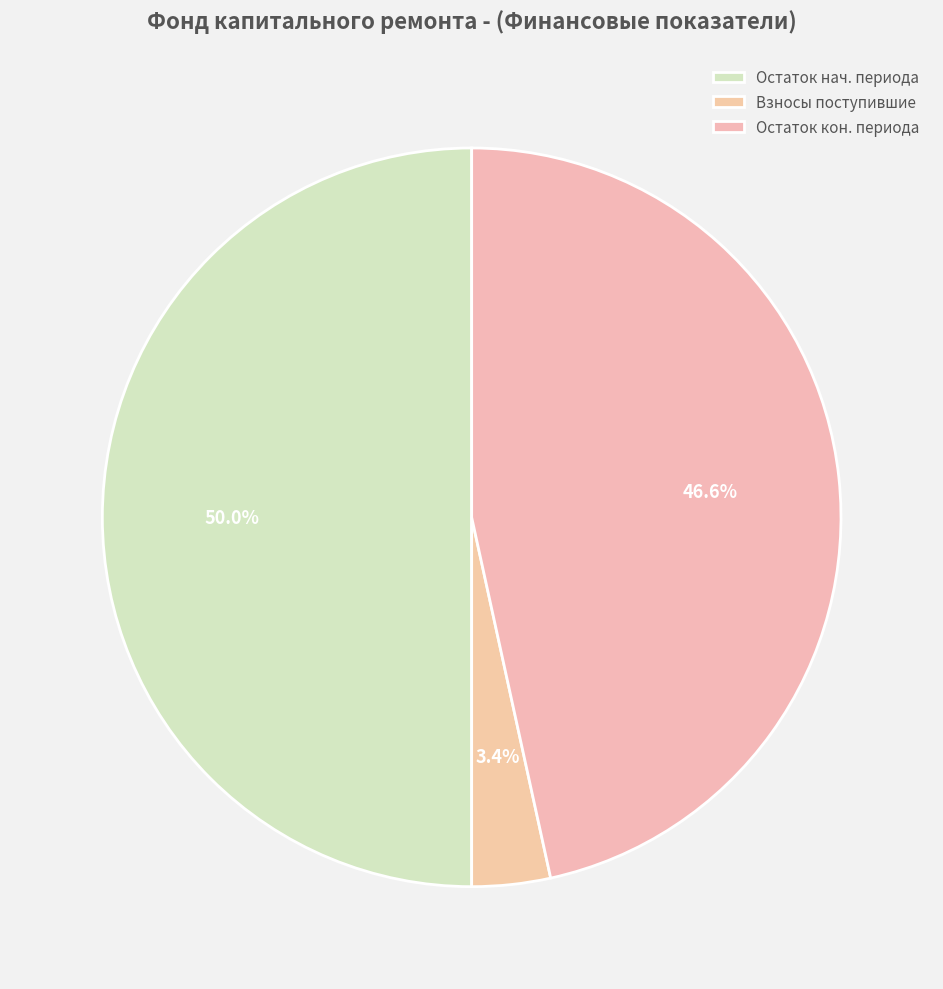

How many slices are in this pie chart?

3